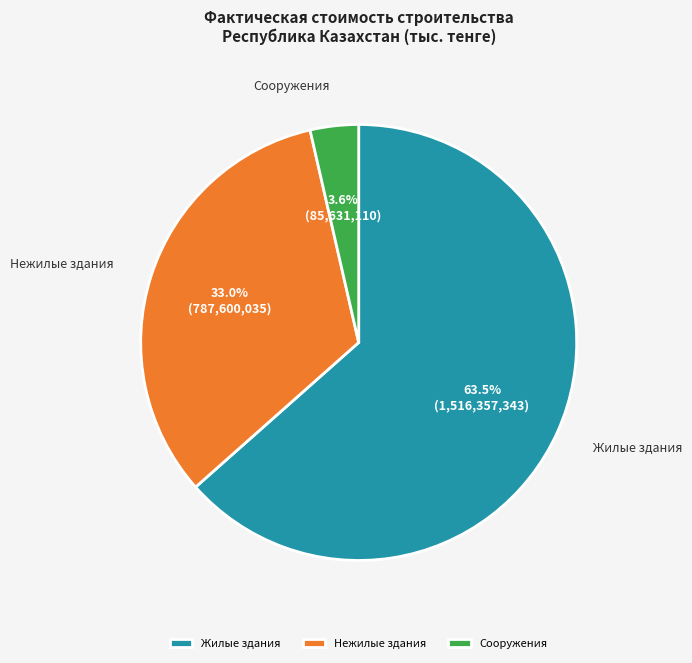

Between Жилые здания and Нежилые здания, which is larger?

Жилые здания